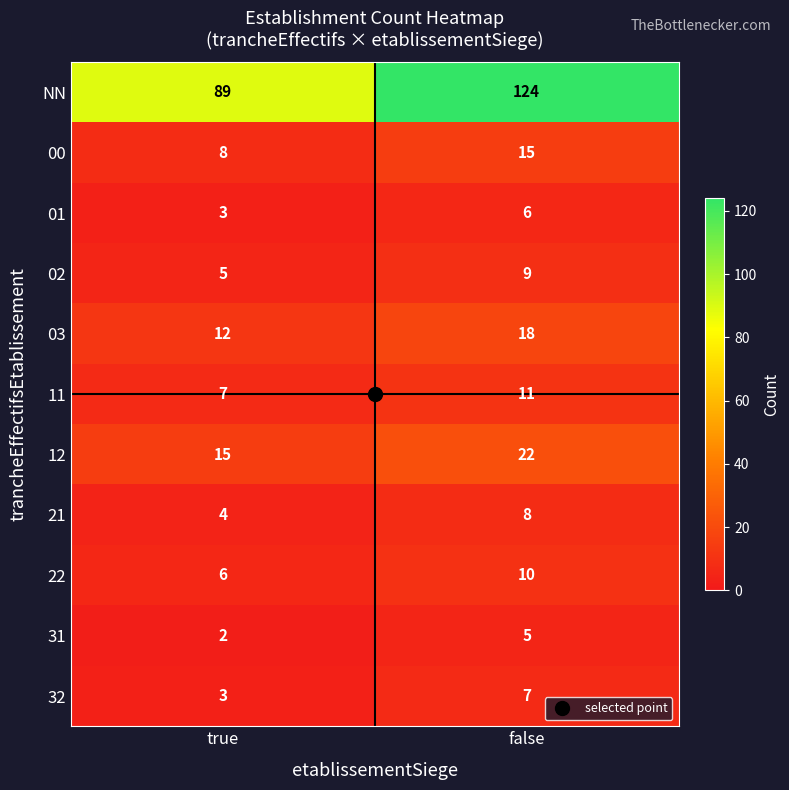

Which series has the largest total across all categories?

NN